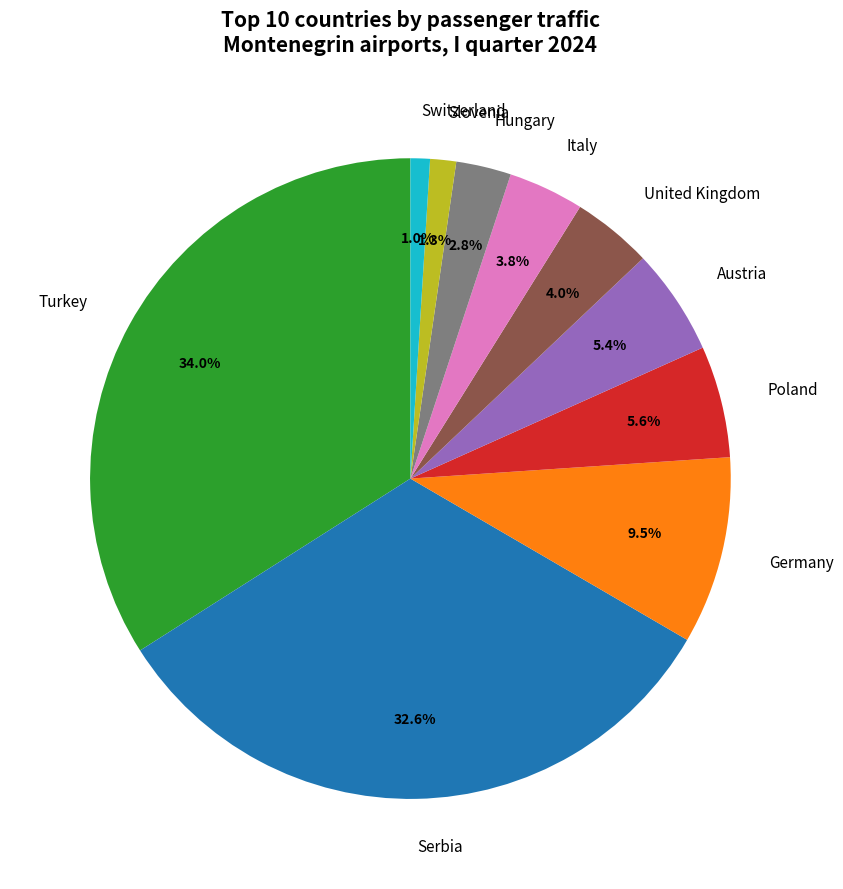

To the nearest percent, what is the difference between the United Kingdom and Slovenia slice percentages?

3%